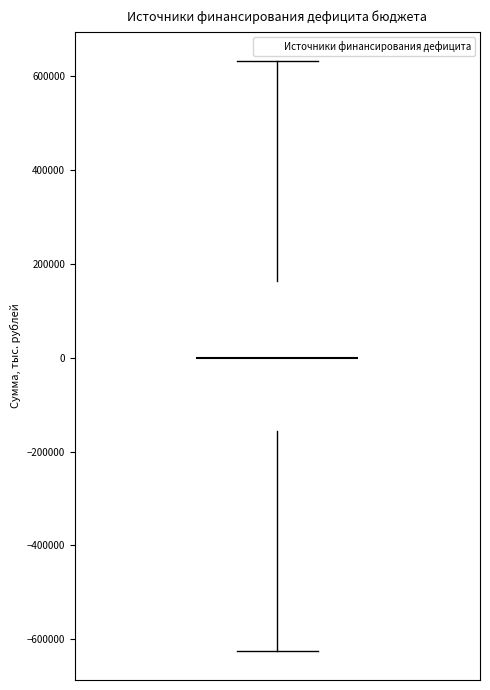

Where does the median line of the box sit on the y-axis? The values are not printed on the chart, so give them approximately, as read against the axis.

0